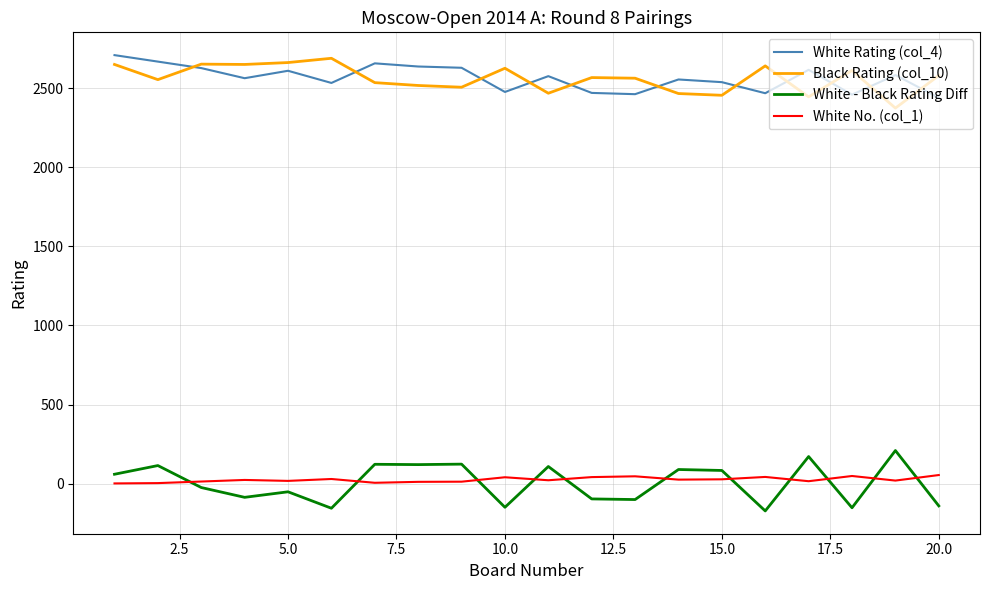

True or false: White Rating (col_4) and White - Black Rating Diff cross at least once.

False